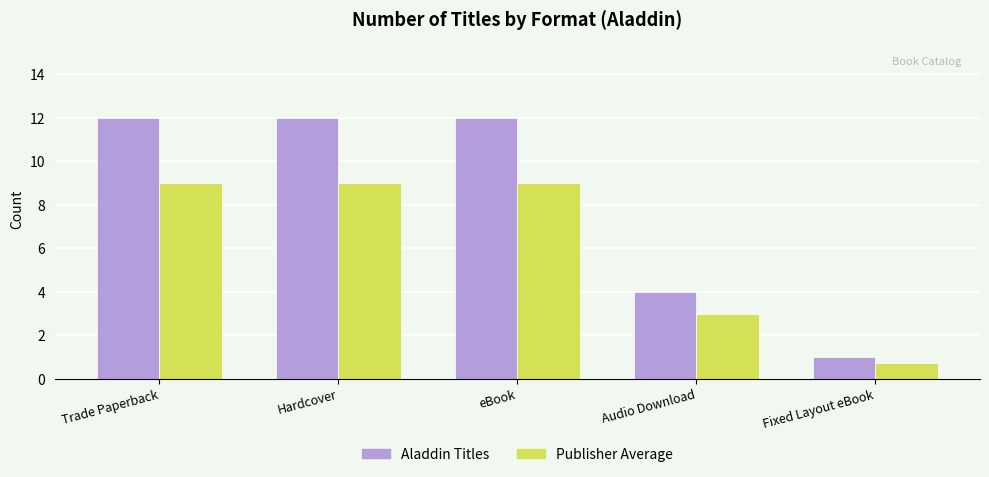

Is the value of Aladdin Titles at Hardcover greater than the value of Publisher Average at Fixed Layout eBook?

Yes